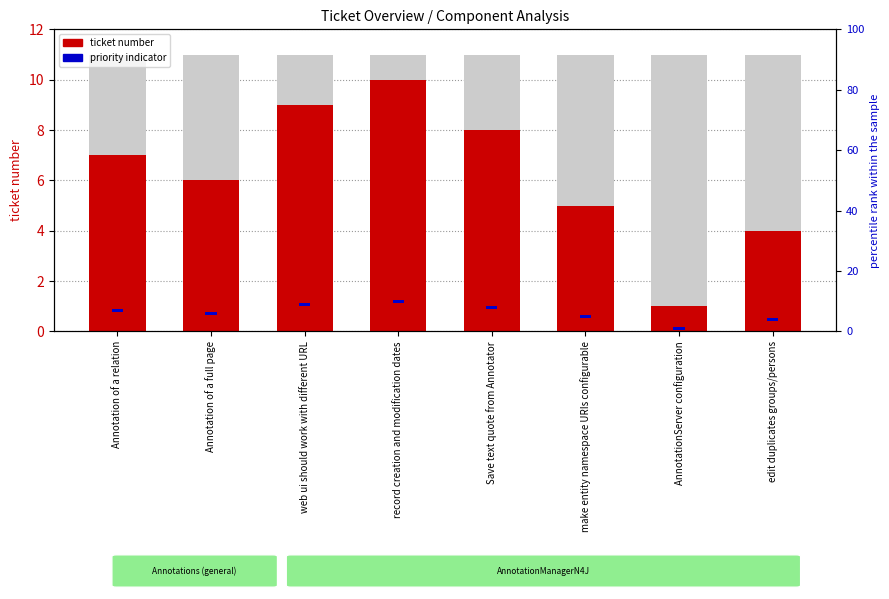

What is the value of the priority indicator bar at the 4th from the left?

1